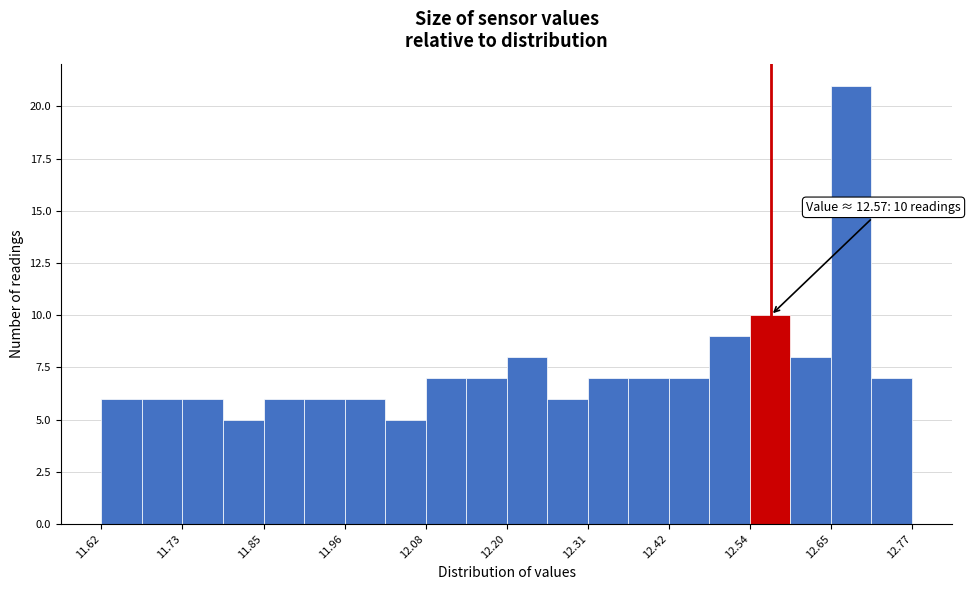

Around what value on the x-axis is the tallest bar? Give the approximate position of its centre, as read against the axis.

12.68